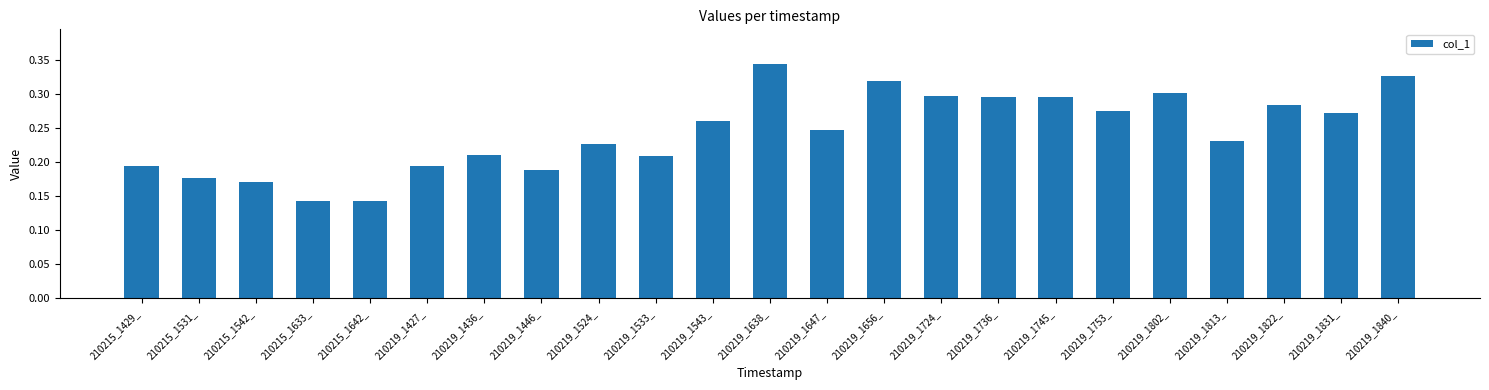

Count the values in the range 0 to 1.

23